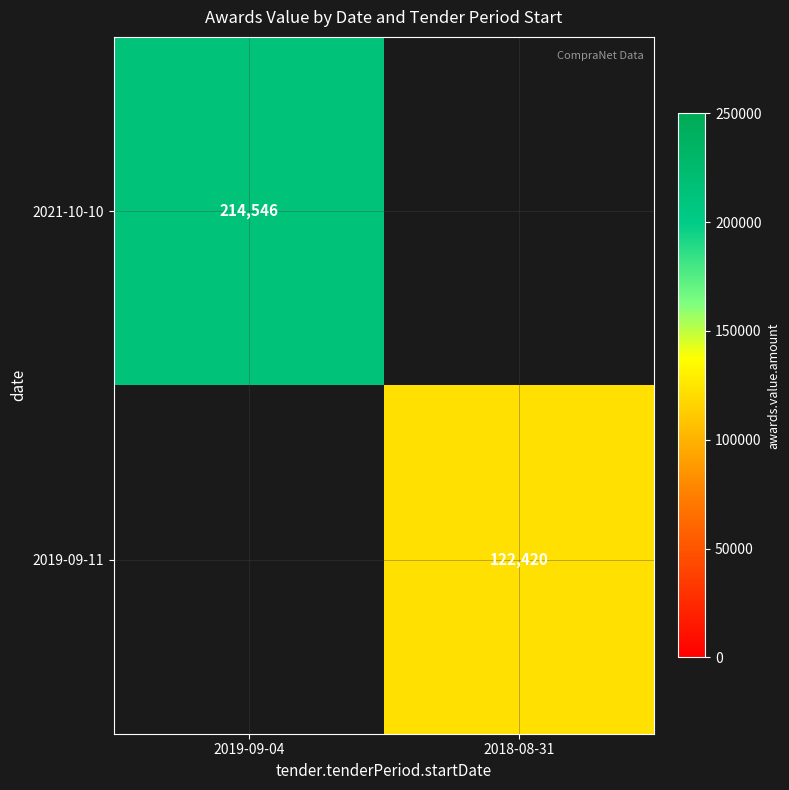

What is the total value across all series at 2018-08-31?

122420